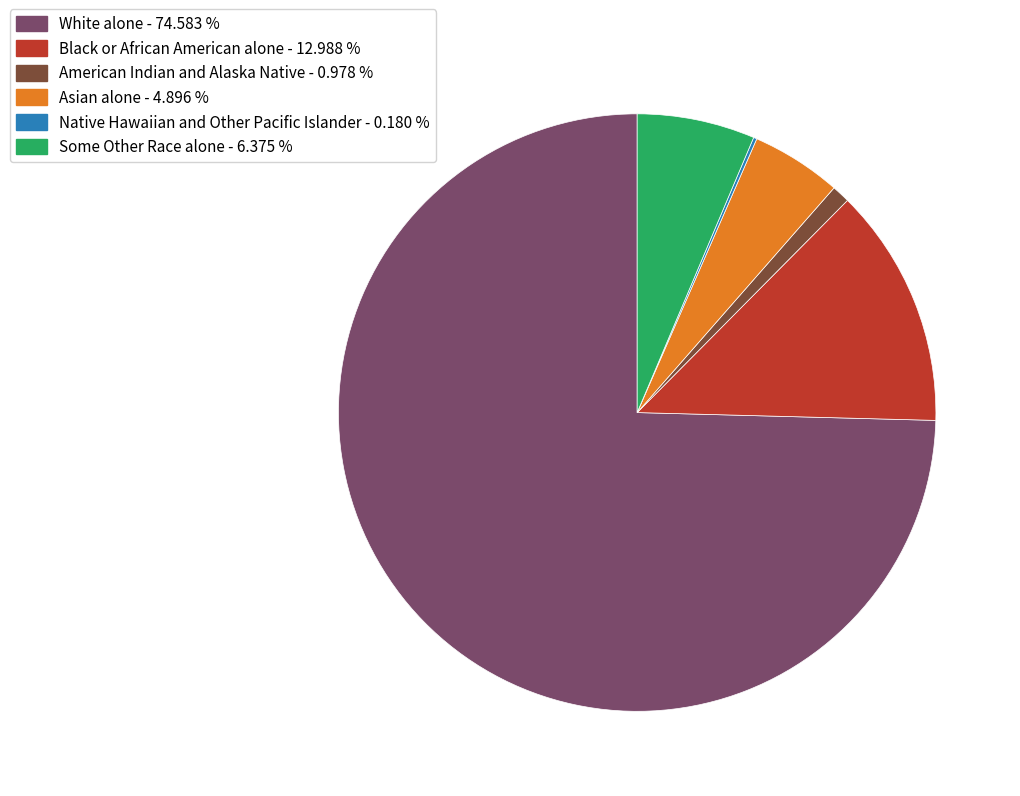

Is there a majority slice in this chart?

Yes